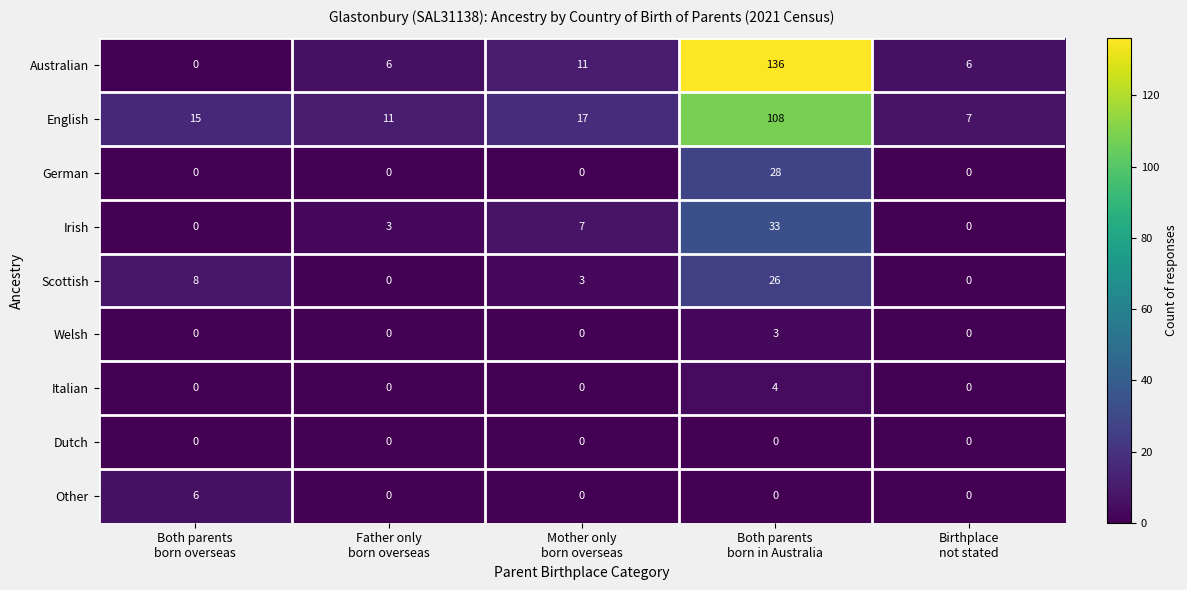

How many Other values are between 0 and 1?

4